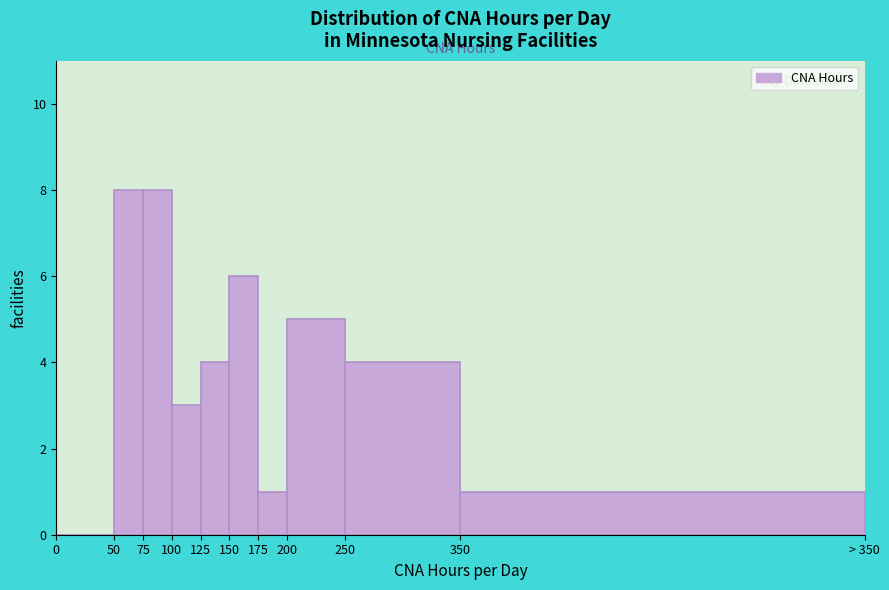

Reading left to right, transcribe all the data shown in this chart.

0=0	50=8	75=8	100=3	125=4	150=6	175=1	200=5	250=4	350=1